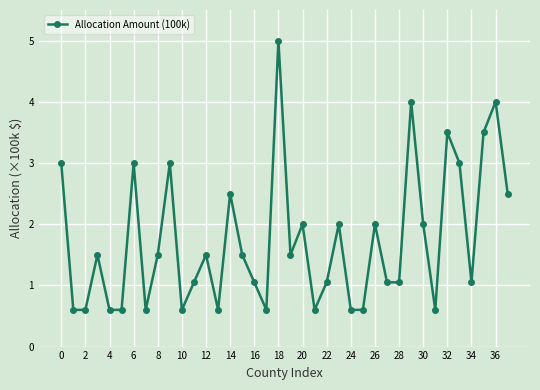

What is the average value?

1.7